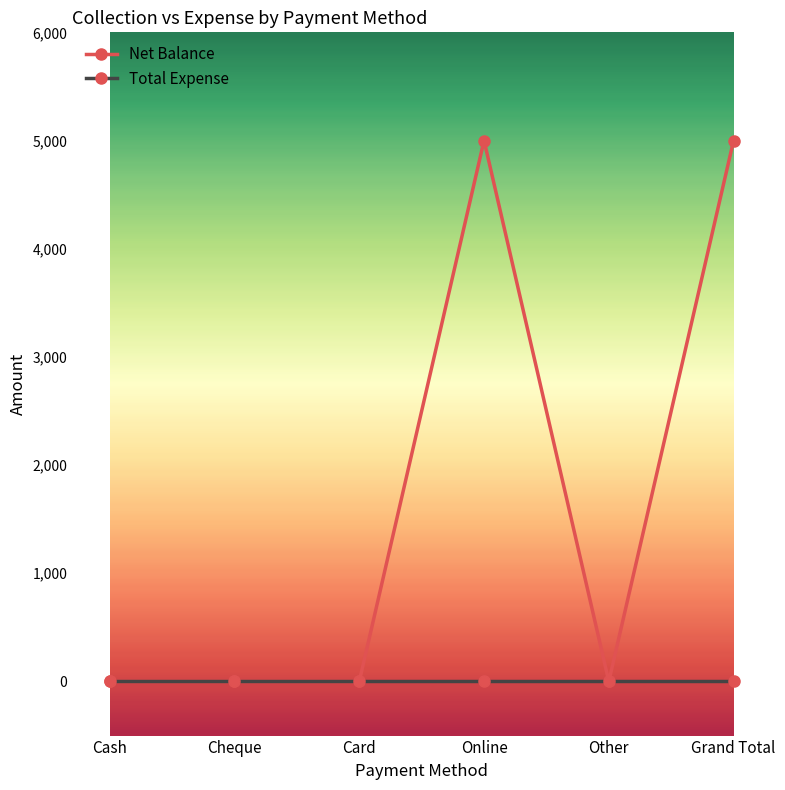

Rank the series by their maximum value, from lowest to highest.

Total Expense, Net Balance